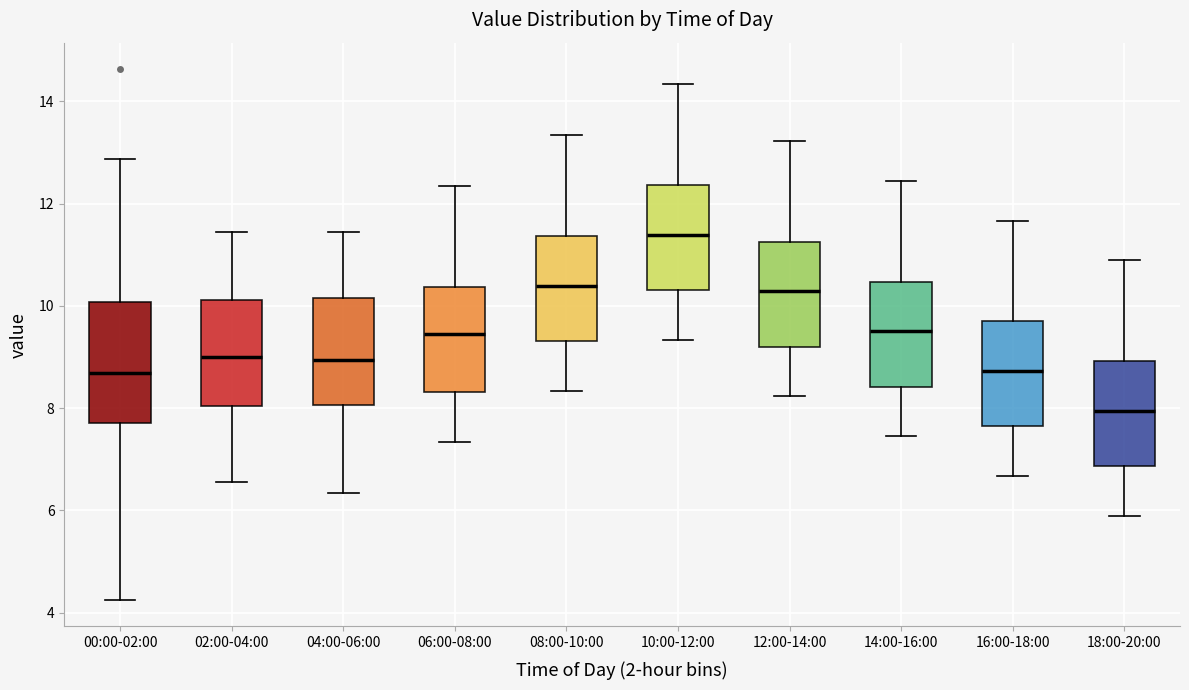

Reading left to right, transcribe this box plot: for each box, give where its median line is, the range the box spans, and where its two whiskers end, as read against the y-axis. The values are not printed on the chart, so give them approximately, as read against the axis.

00:00-02:00: median 8.6, box 7.8 to 10.0, whiskers 4.2 to 12.8
02:00-04:00: median 9.0, box 8.0 to 10.2, whiskers 6.6 to 11.4
04:00-06:00: median 9.0, box 8.0 to 10.2, whiskers 6.4 to 11.4
06:00-08:00: median 9.4, box 8.4 to 10.4, whiskers 7.4 to 12.4
08:00-10:00: median 10.4, box 9.4 to 11.4, whiskers 8.4 to 13.4
10:00-12:00: median 11.4, box 10.4 to 12.4, whiskers 9.4 to 14.4
12:00-14:00: median 10.2, box 9.2 to 11.2, whiskers 8.2 to 13.2
14:00-16:00: median 9.6, box 8.4 to 10.4, whiskers 7.4 to 12.4
16:00-18:00: median 8.8, box 7.6 to 9.6, whiskers 6.6 to 11.6
18:00-20:00: median 8.0, box 6.8 to 9.0, whiskers 5.8 to 10.8